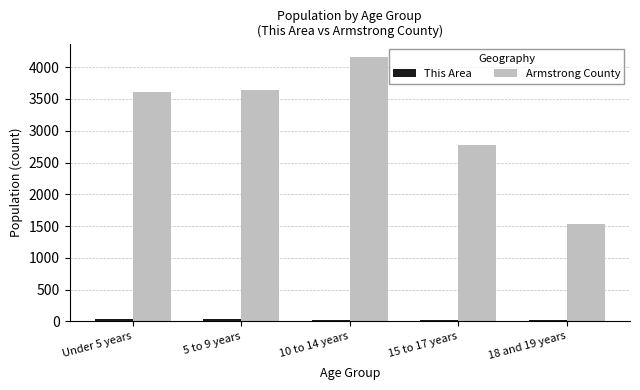

How many groups of bars are there?

5